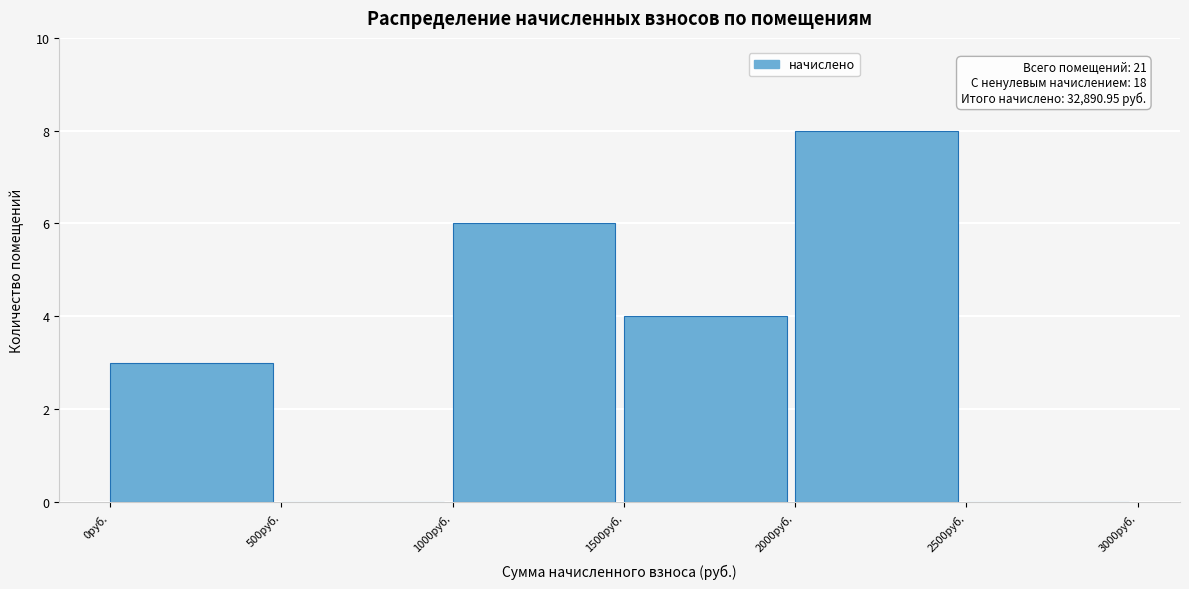

Over which range of the x-axis is the bar tallest?

2000 to 2500